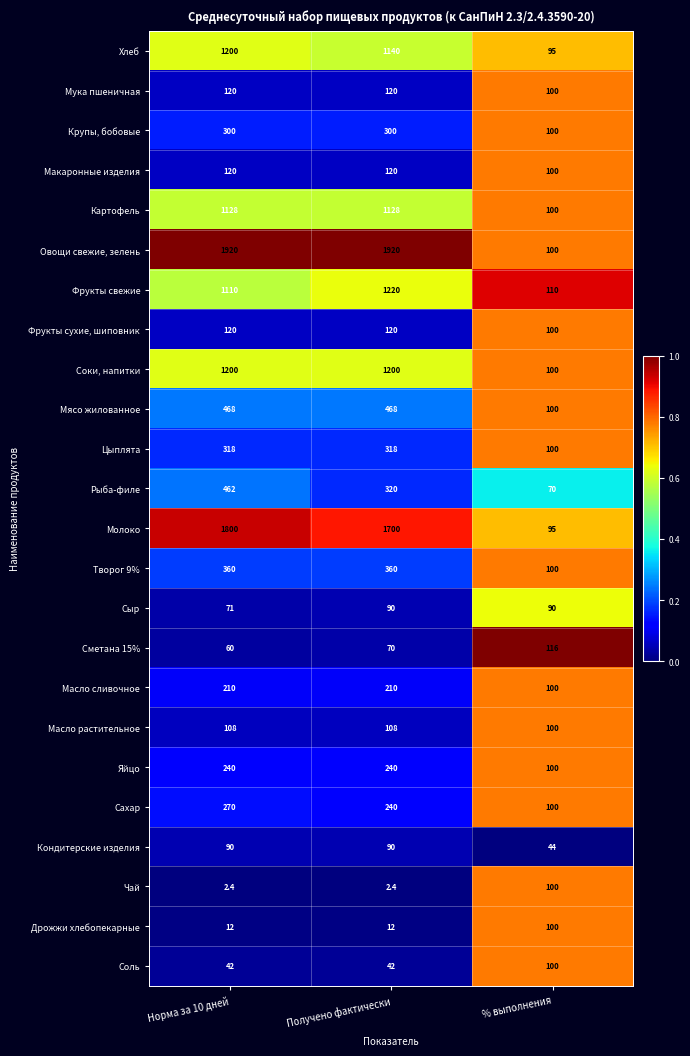

The Крупы, бобовые series shows 176.0 at % выполнения. True or false?

False